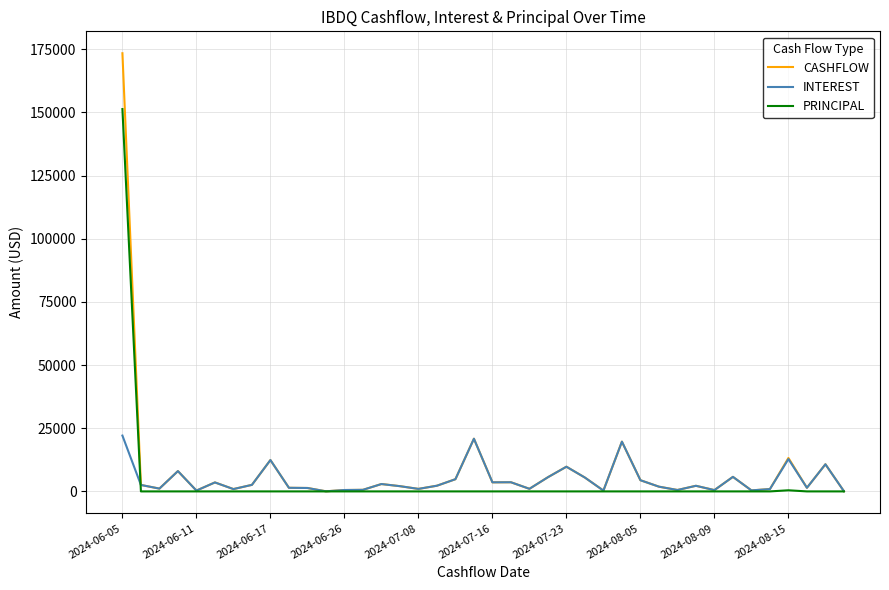

What is the greatest value displayed?

173438.9